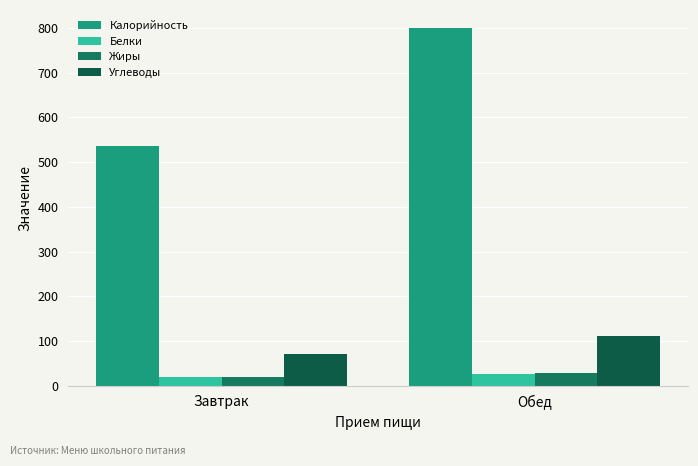

The Углеводы series shows 94.0 at Завтрак. True or false?

False